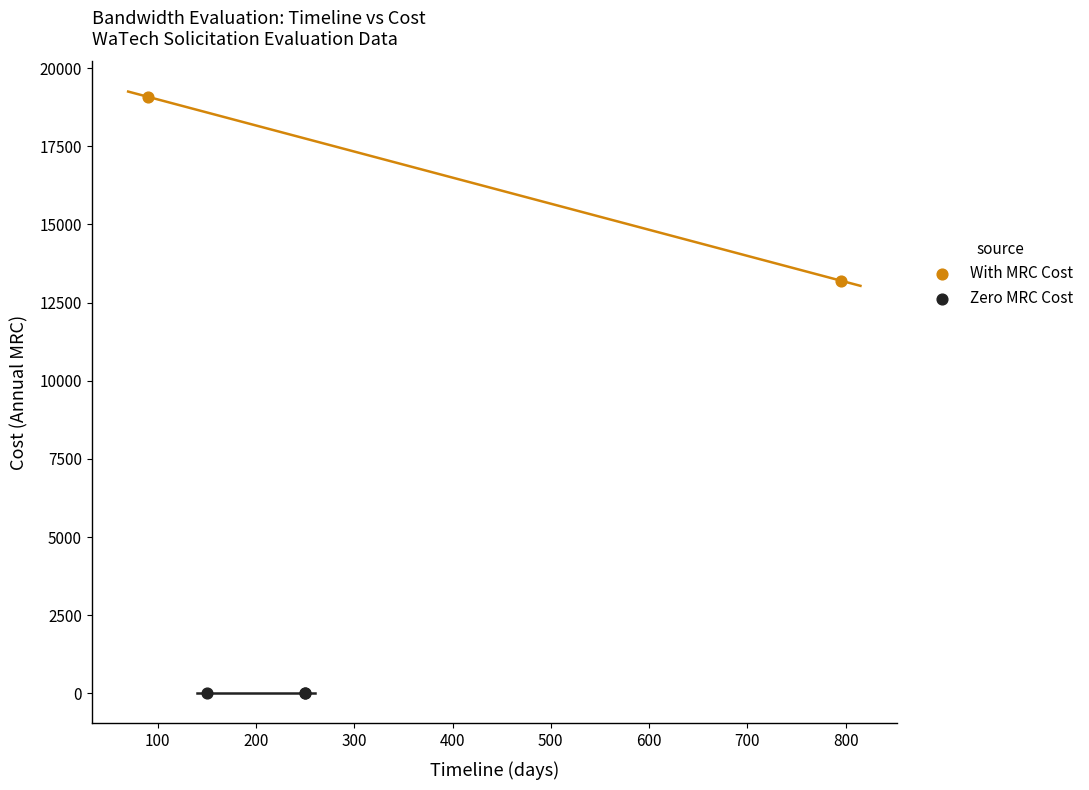

What are all the series names shown in the legend?

With MRC Cost, Zero MRC Cost